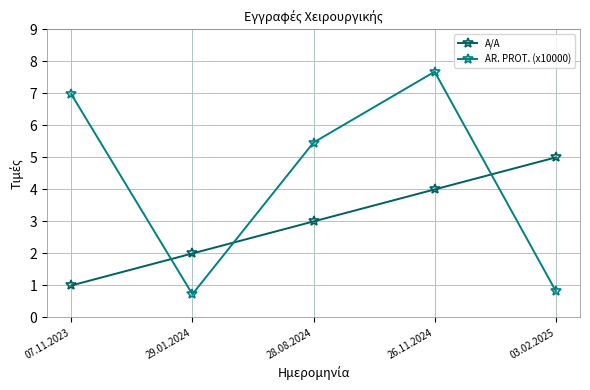

Where do A/A and AR. PROT. (x10000) first cross each other?

07.11.2023 and 29.01.2024